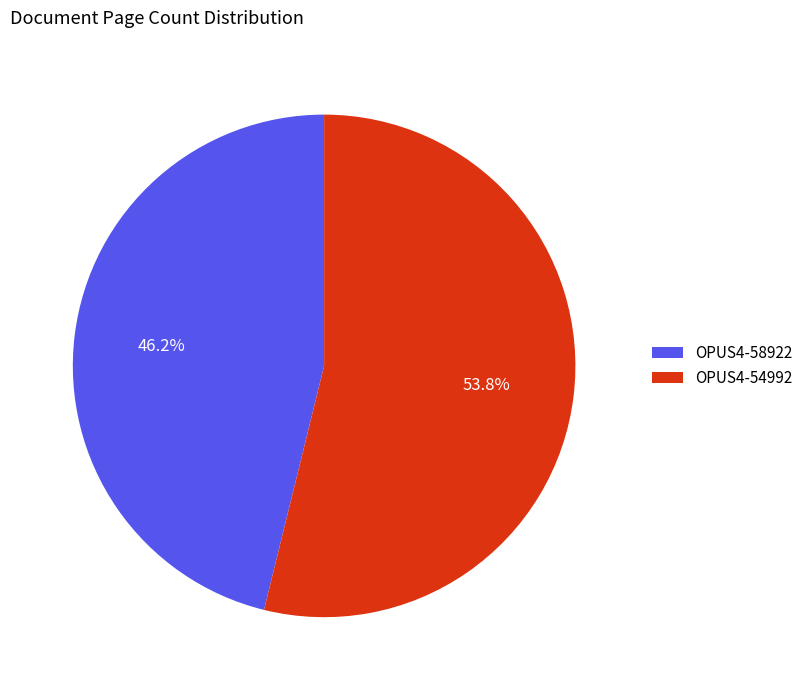

Which has a higher value, OPUS4-54992 or OPUS4-58922?

OPUS4-54992